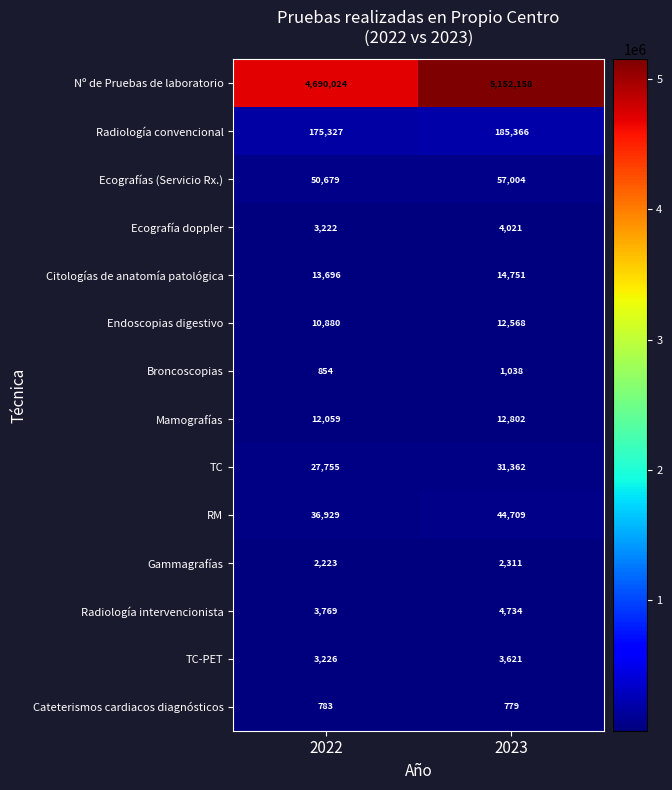

Rank the series by their maximum value, from highest to lowest.

Nº de Pruebas de laboratorio, Radiología convencional, Ecografías (Servicio Rx.), RM, TC, Citologías de anatomía patológica, Mamografías, Endoscopias digestivo, Radiología intervencionista, Ecografía doppler, TC-PET, Gammagrafías, Broncoscopias, Cateterismos cardiacos diagnósticos